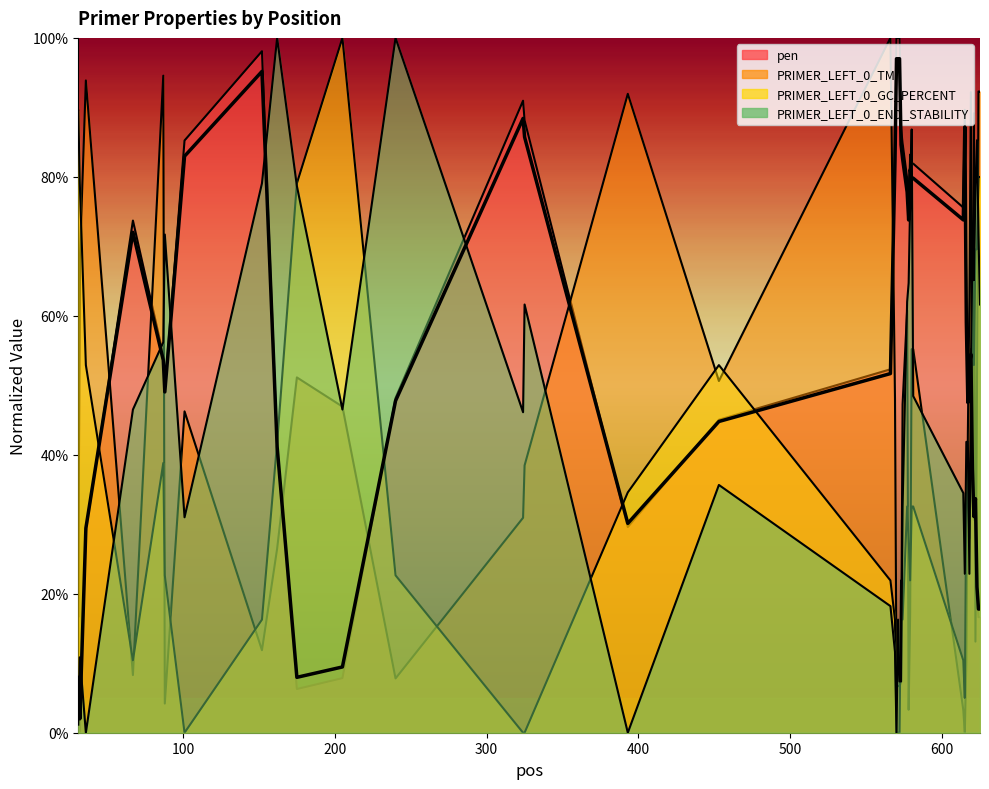

The PRIMER_LEFT_0_GC_PERCENT series shows 62.1 at 10. True or false?

False